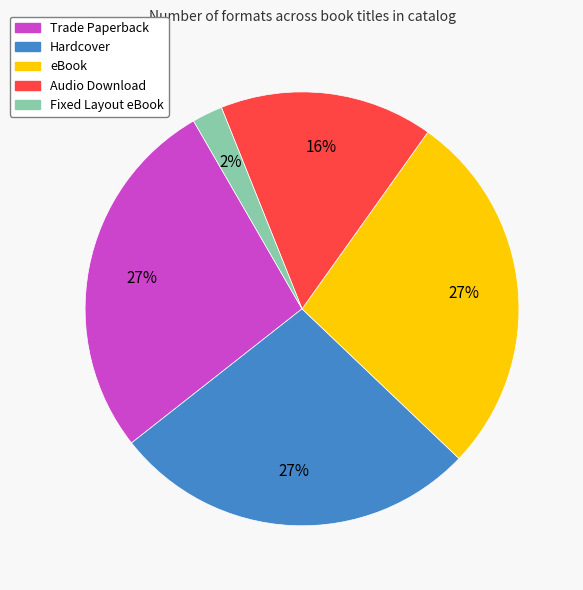

What is the ratio of the value at Fixed Layout eBook to the value at Hardcover?

0.1